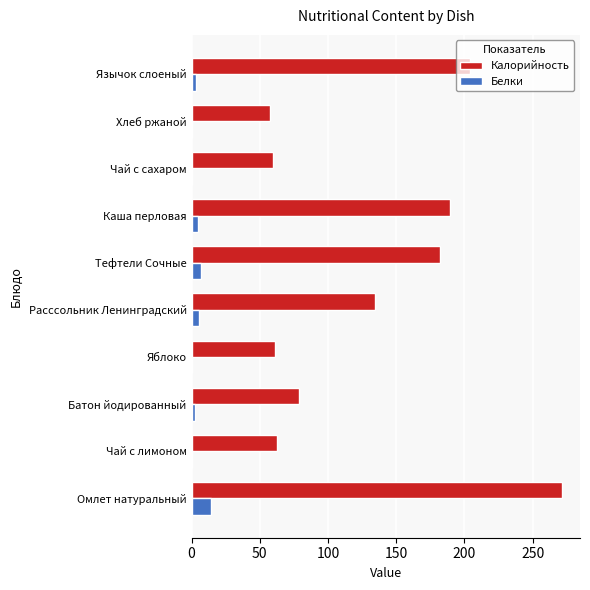

Is it true that Калорийность equals 189.5 at Каша перловая?

True